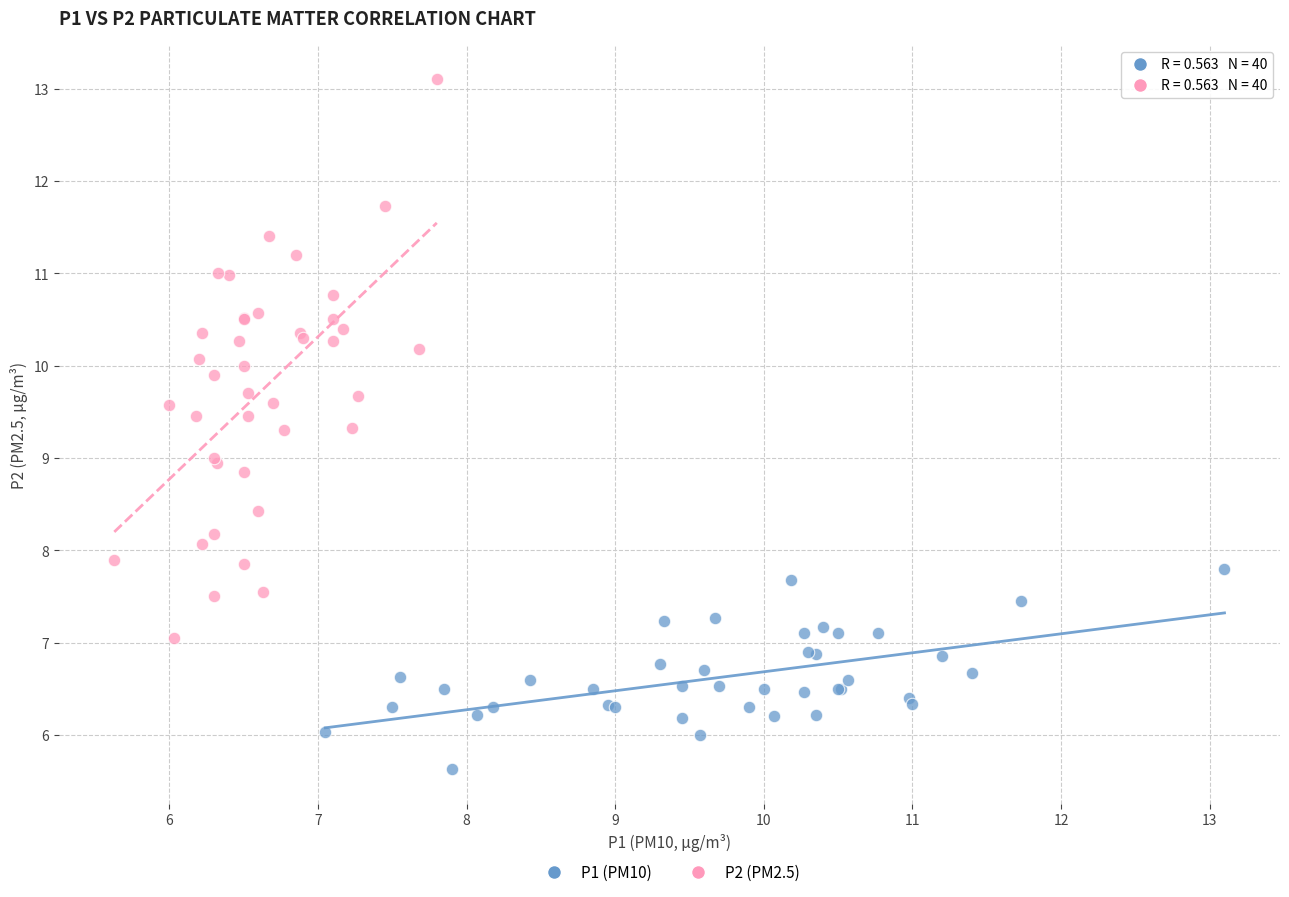

Which series contains the highest Y value?

P2 (PM2.5)